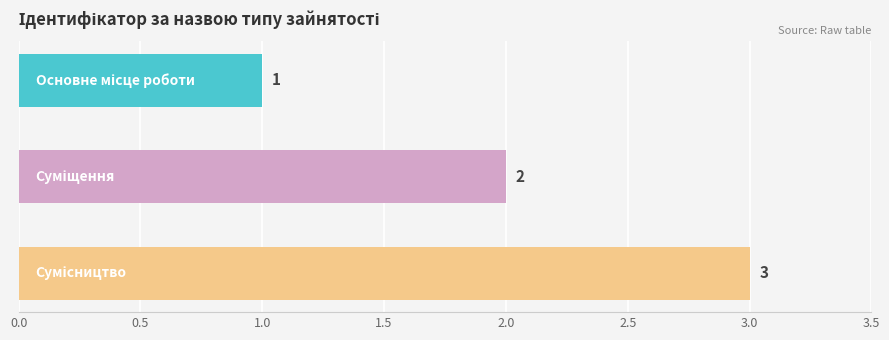

Count the values in the range 1 to 3.

3